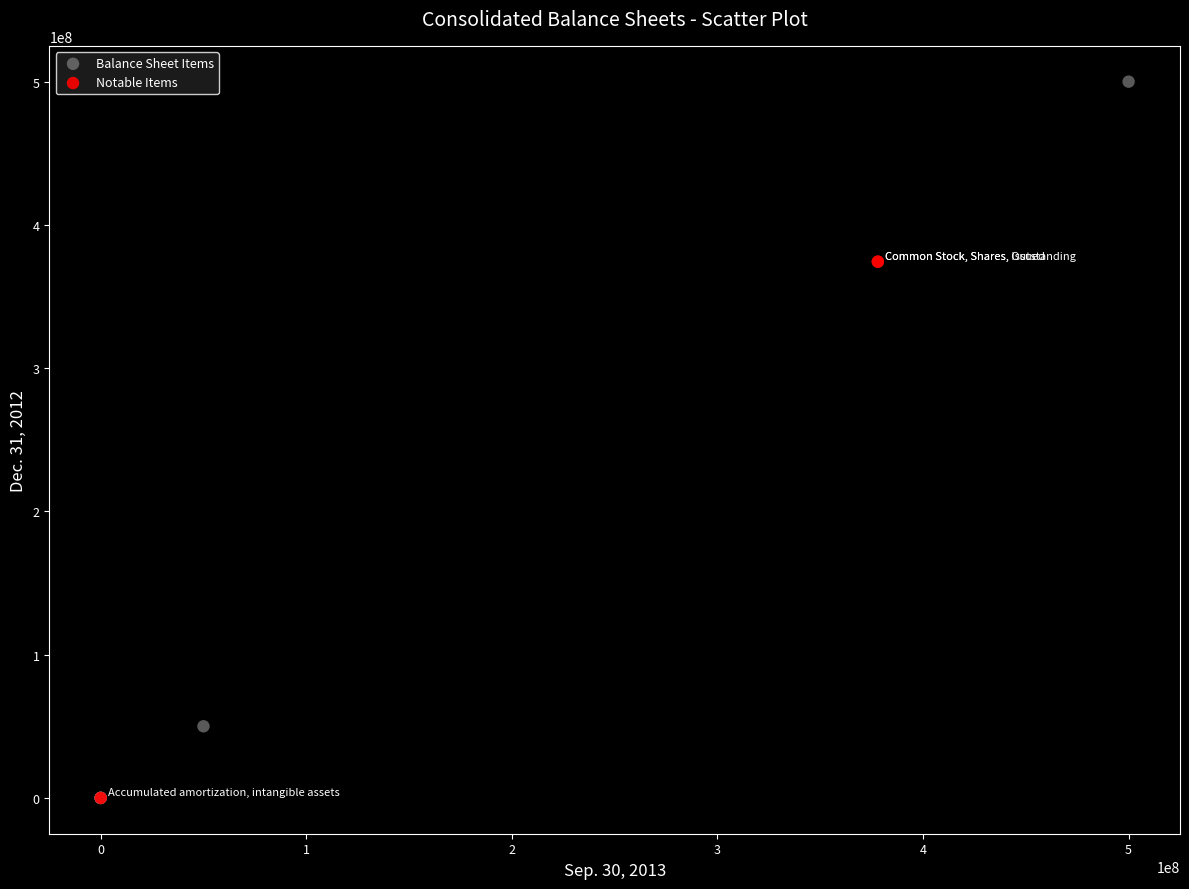

Which series has the largest Y range (max minus min)?

Balance Sheet Items